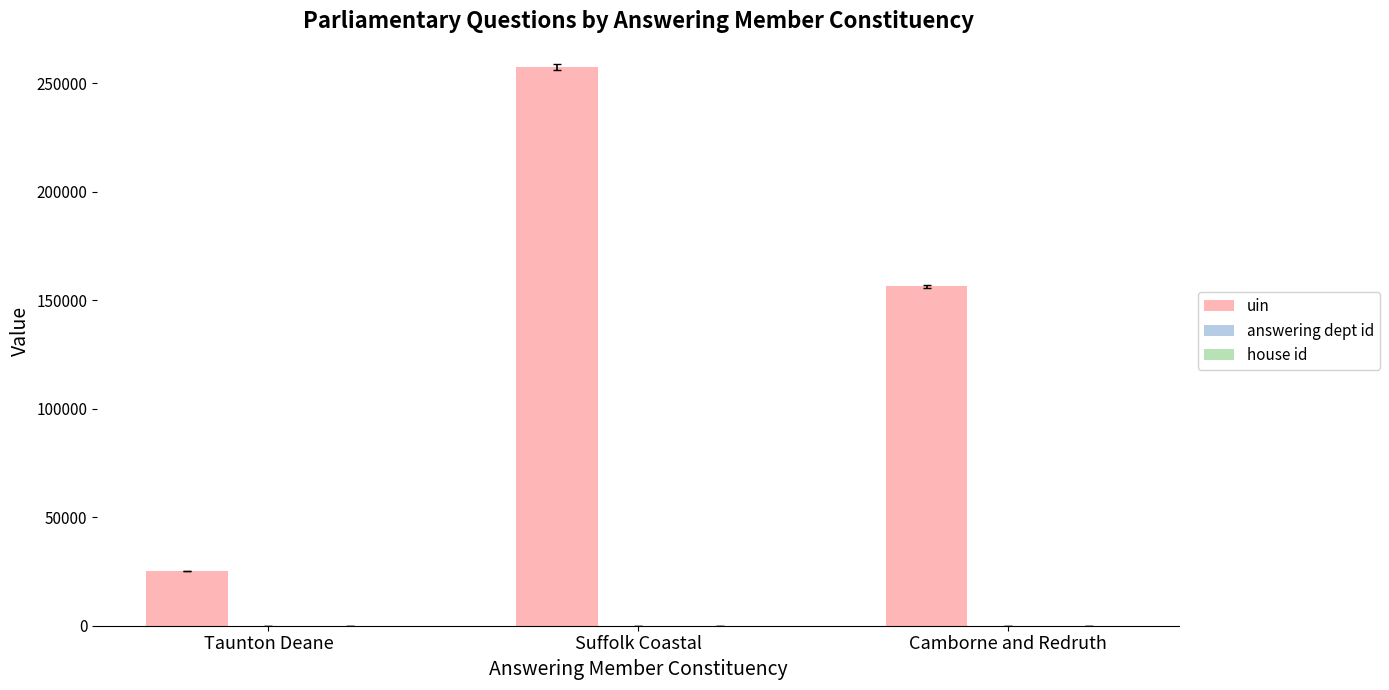

Are the bars horizontal?

No